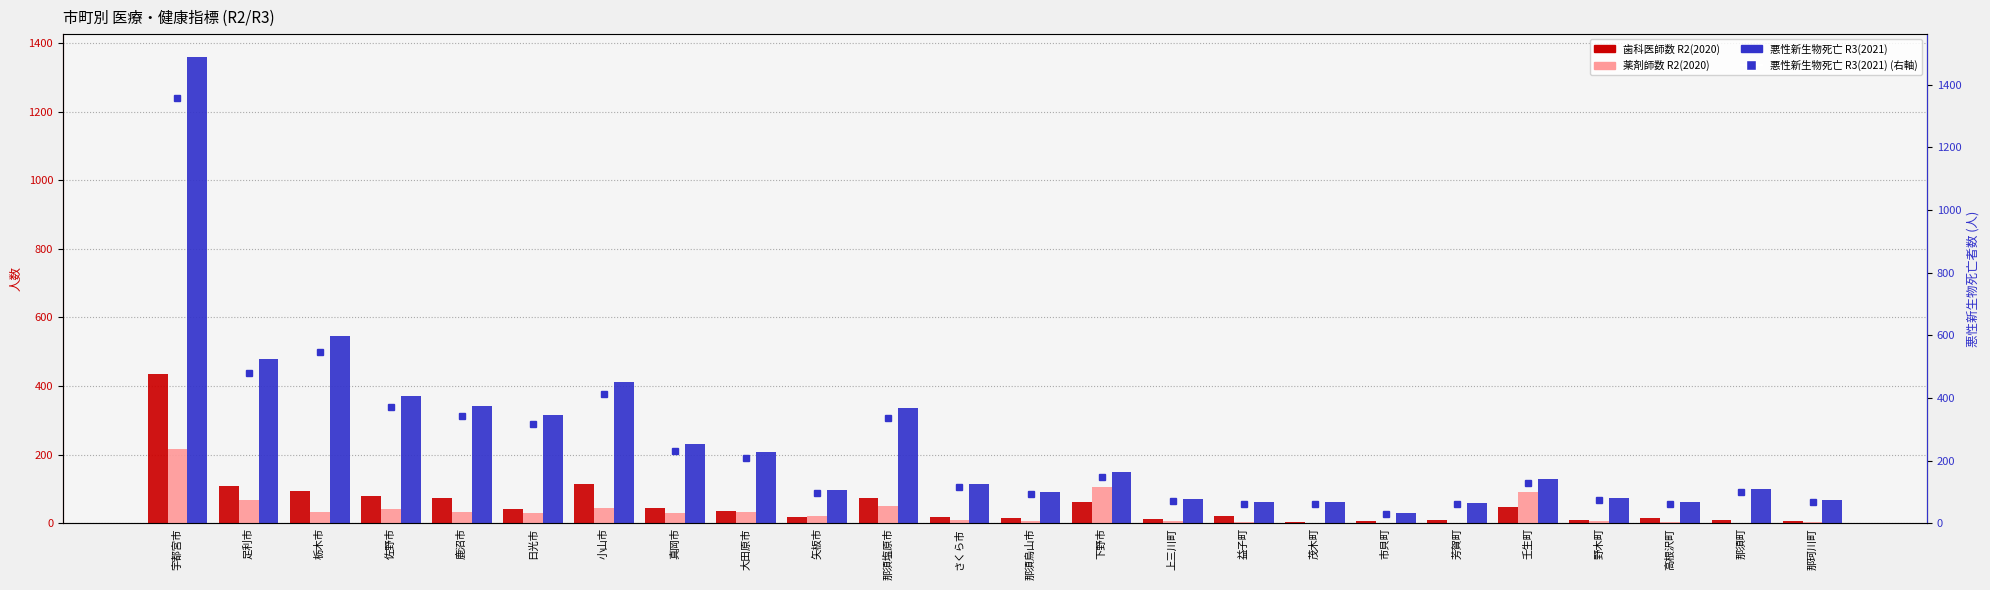

How many values in the 悪性新生物死亡 R3(2021) series are below 129?

12